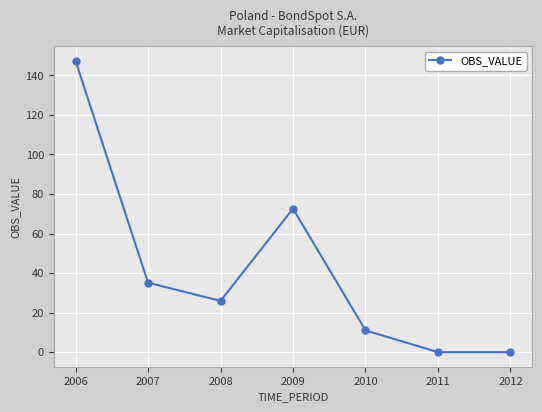

The chart shows a value of 3.7 at 2010. True or false?

False